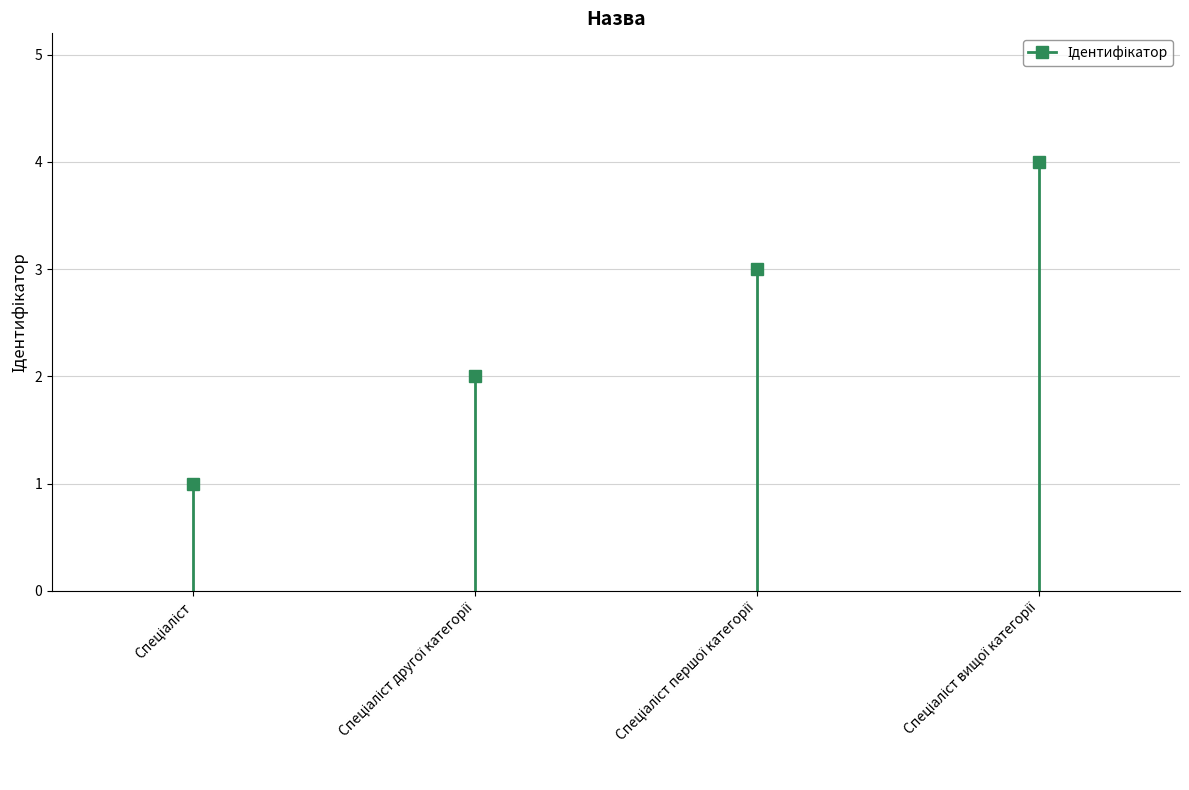

What is the ratio of the value at Спеціаліст другої категорії to the value at Спеціаліст першої категорії?

0.7